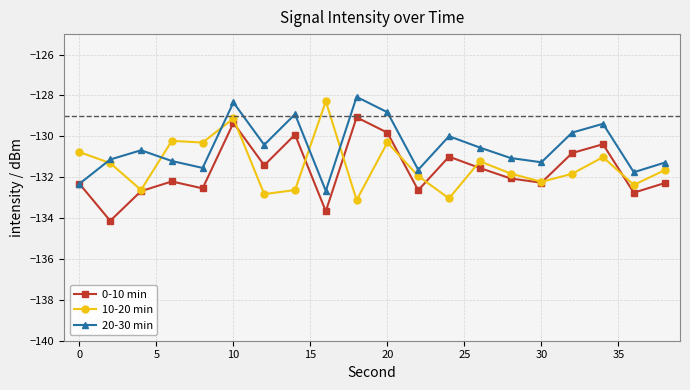

True or false: 20-30 min and 10-20 min intersect in this chart.

True